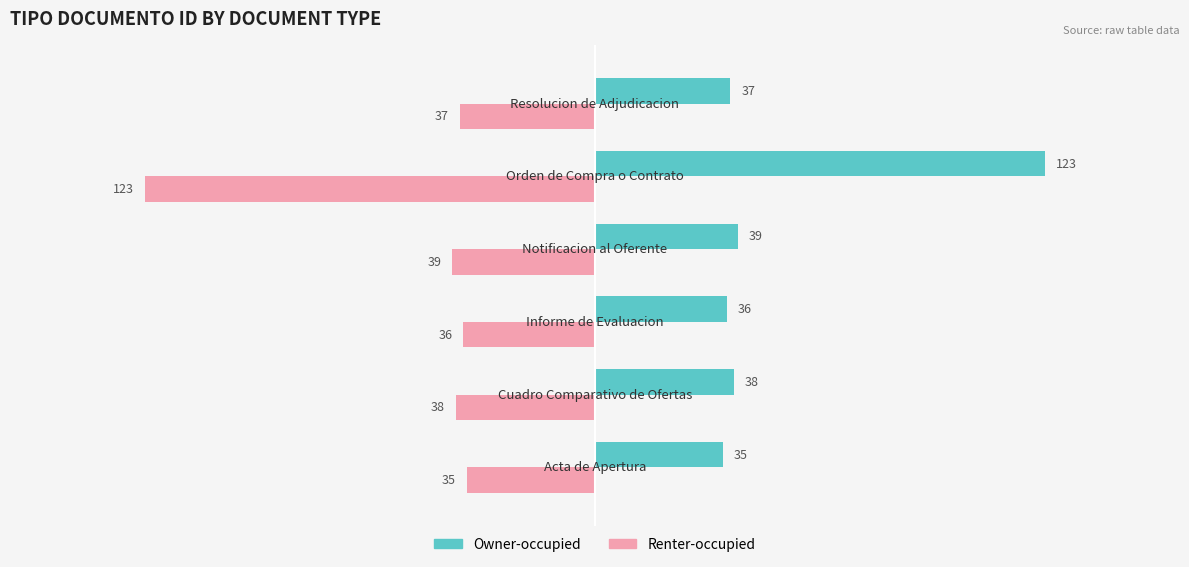

What is the sum of all Renter-occupied values?

-308